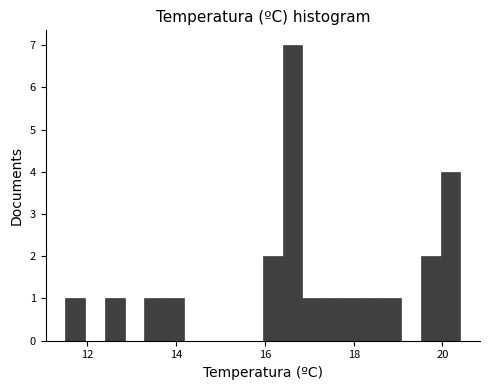

Read against the x-axis, roughly where is the centre of the tallest bar?

16.6